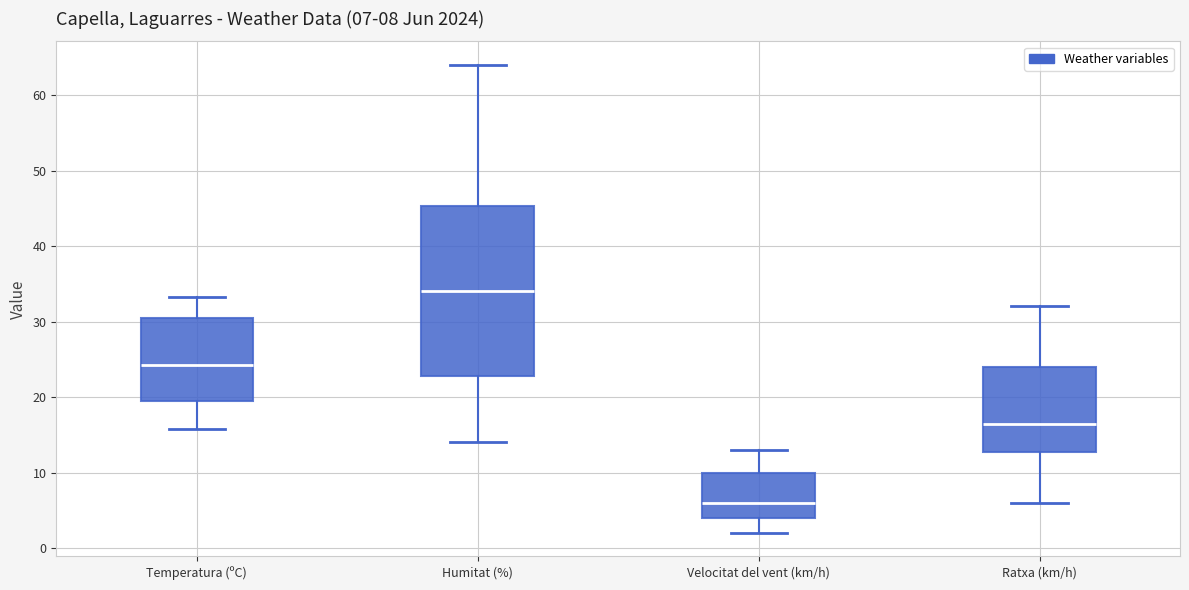

Which box is the tallest, from its lower edge to its upper edge?

Humitat (%)